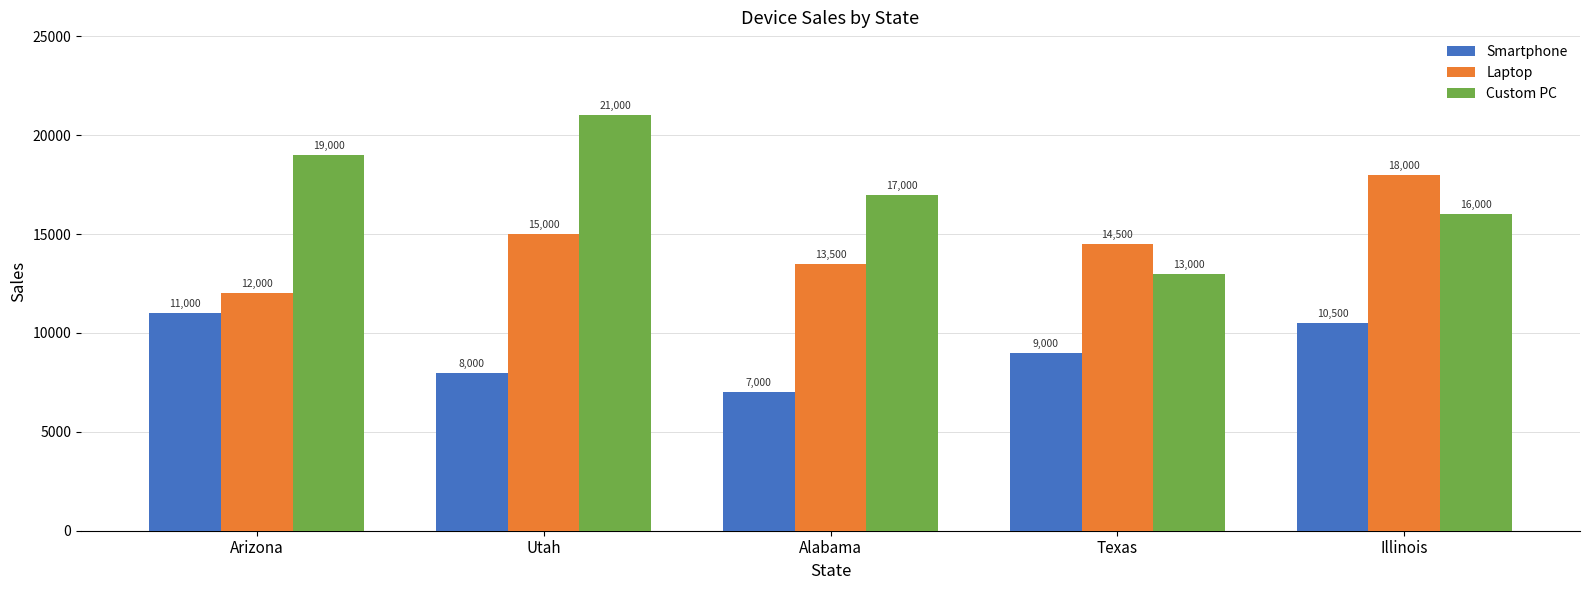

Rank the series at Illinois from lowest to highest value.

Smartphone, Custom PC, Laptop